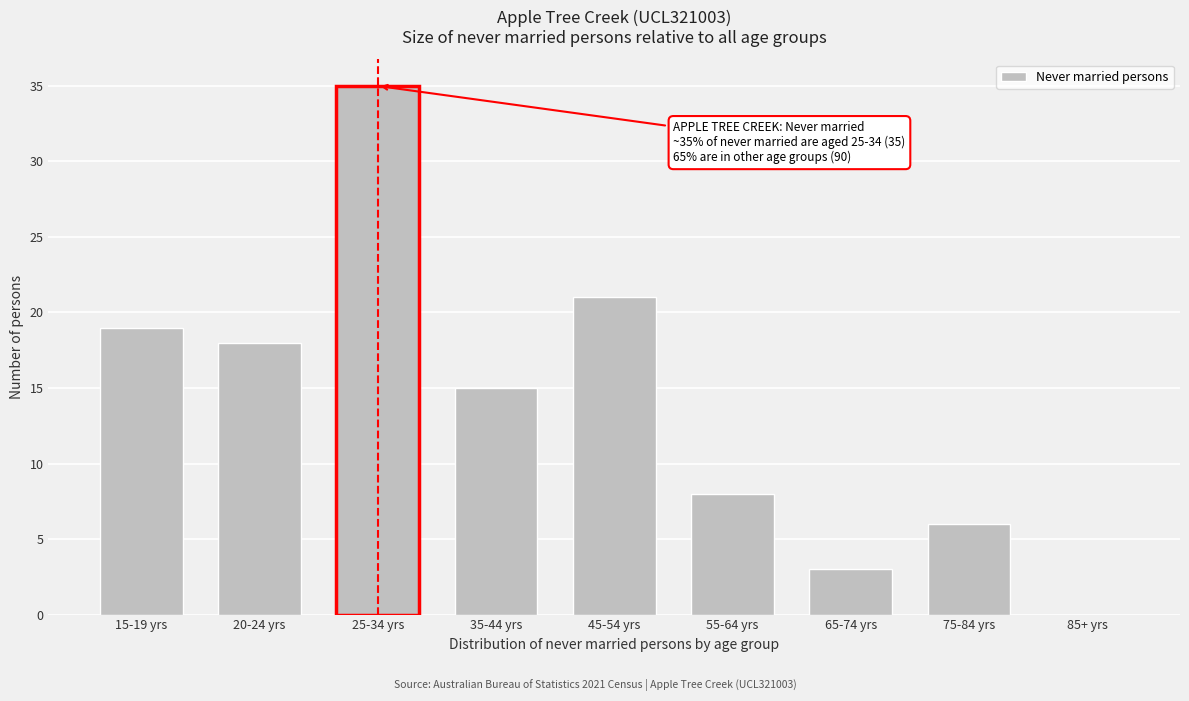

Reading left to right, transcribe all the data shown in this chart.

15-19 yrs=19	20-24 yrs=18	25-34 yrs=35	35-44 yrs=15	45-54 yrs=21	55-64 yrs=8	65-74 yrs=3	75-84 yrs=6	85+ yrs=0